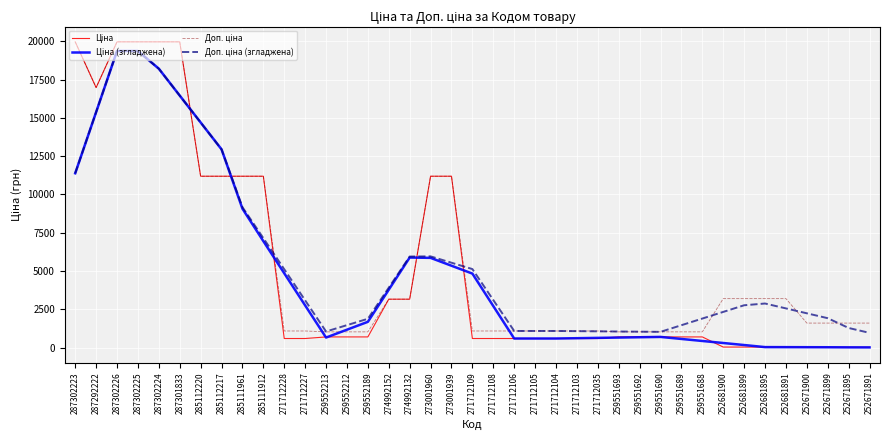

What is the greatest value displayed?

19964.2